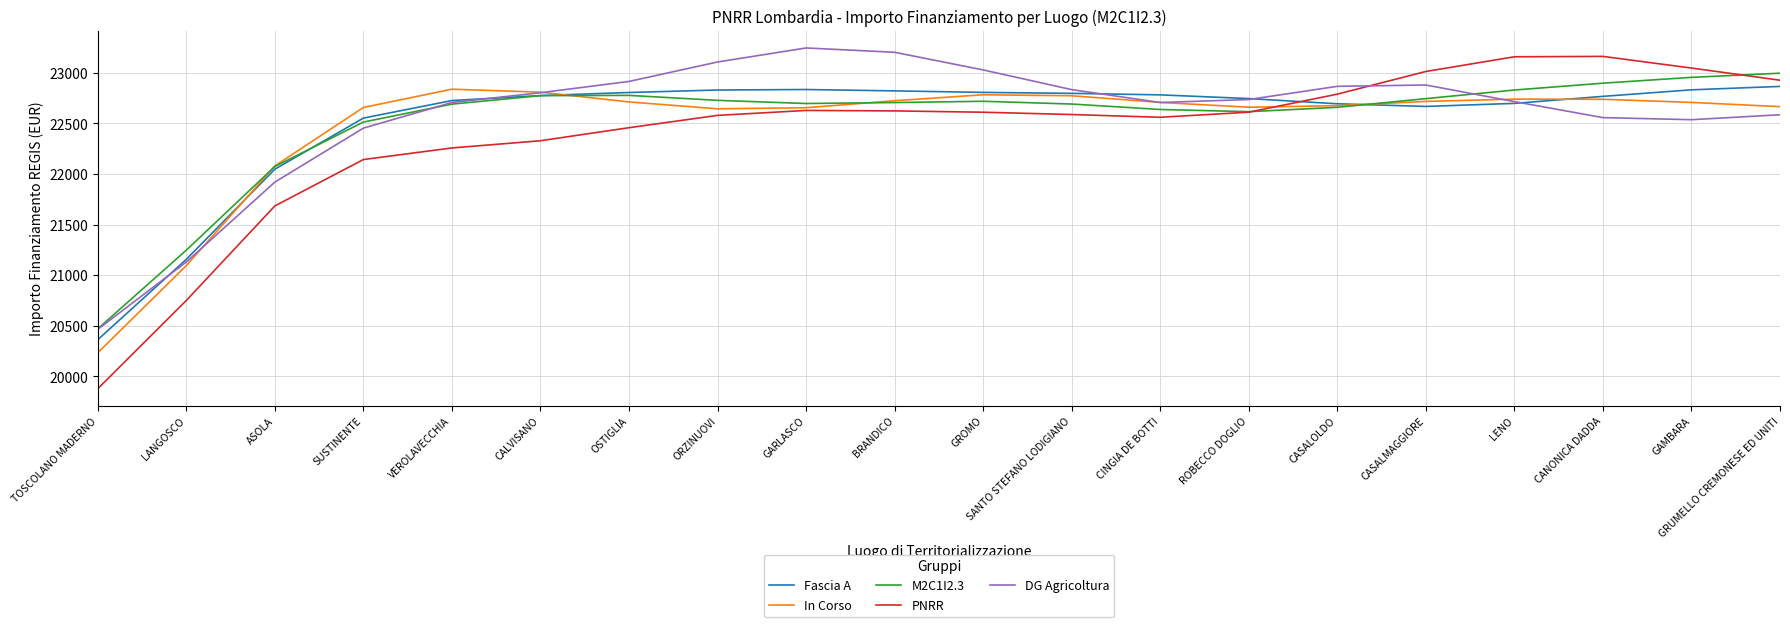

Does the chart display data point markers on the line(s)?

No